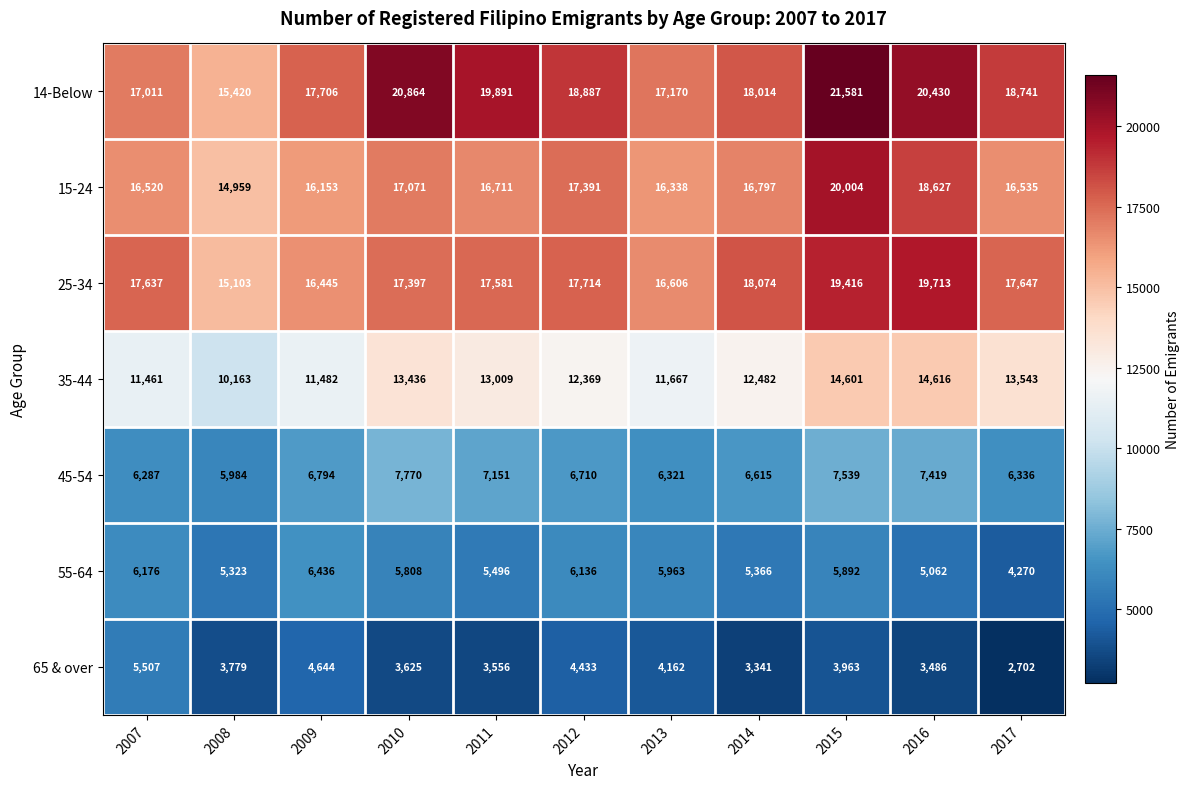

At how many categories does at least one series exceed 11318?

11